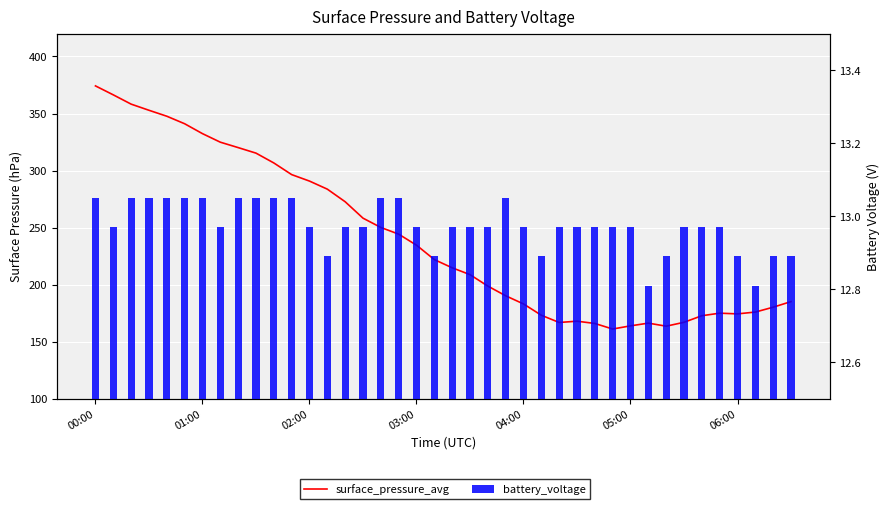

The value of battery_voltage at 05:00 is 20.3. True or false?

False